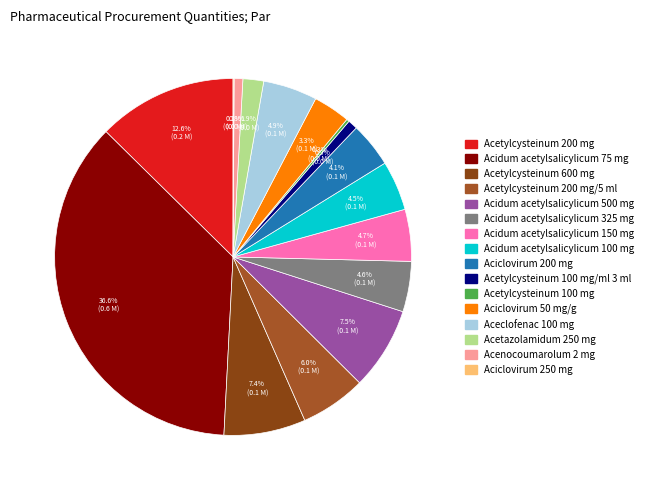

Does Acetylcysteinum 100 mg represent more than half of the total?

No